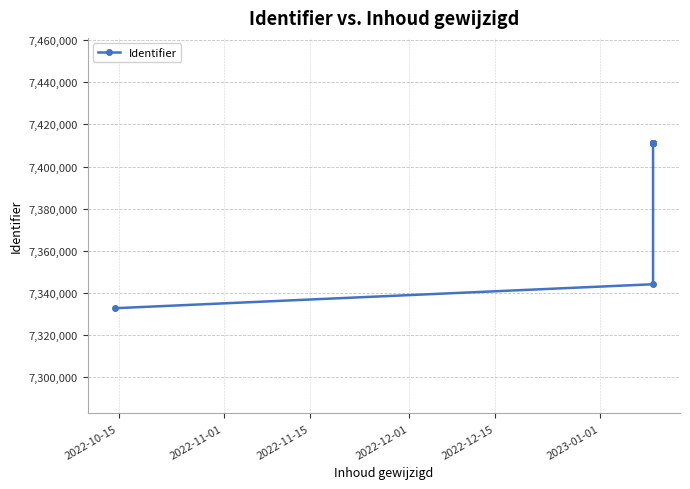

What is the sum of all values?

59143456